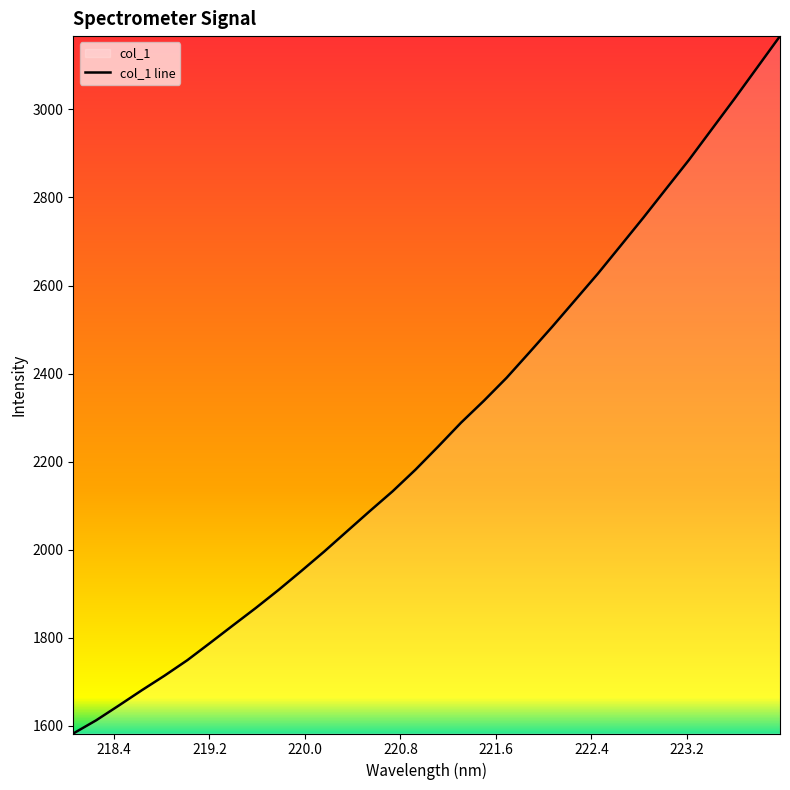

How many series are shown in this chart?

1